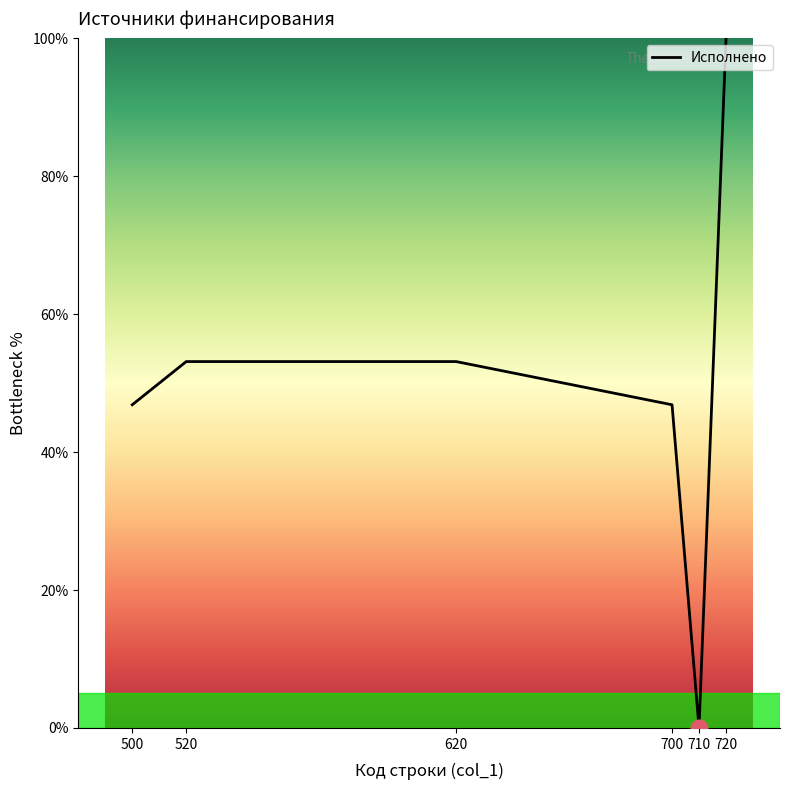

What is the difference between the maximum and minimum values?

100.0